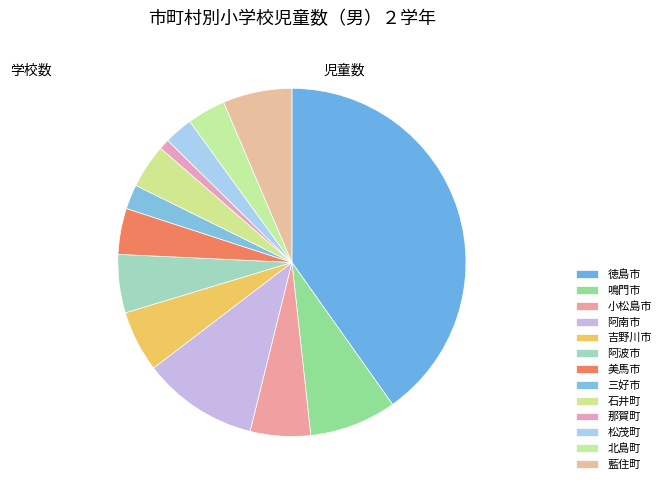

Does 那賀町 represent more than half of the total?

No